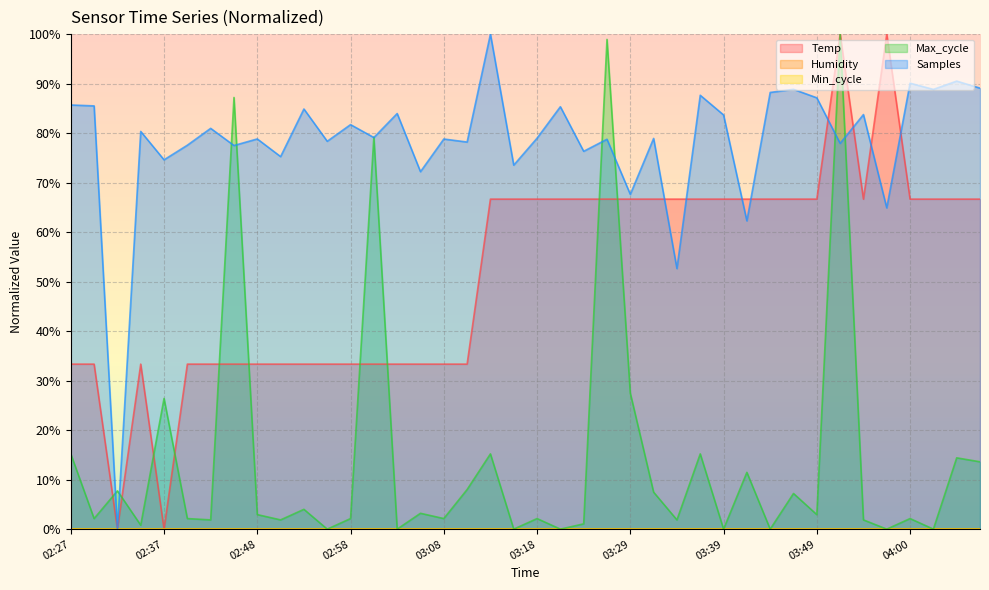

After their last crossing, which series has the higher values: Max_cycle or Samples?

Samples